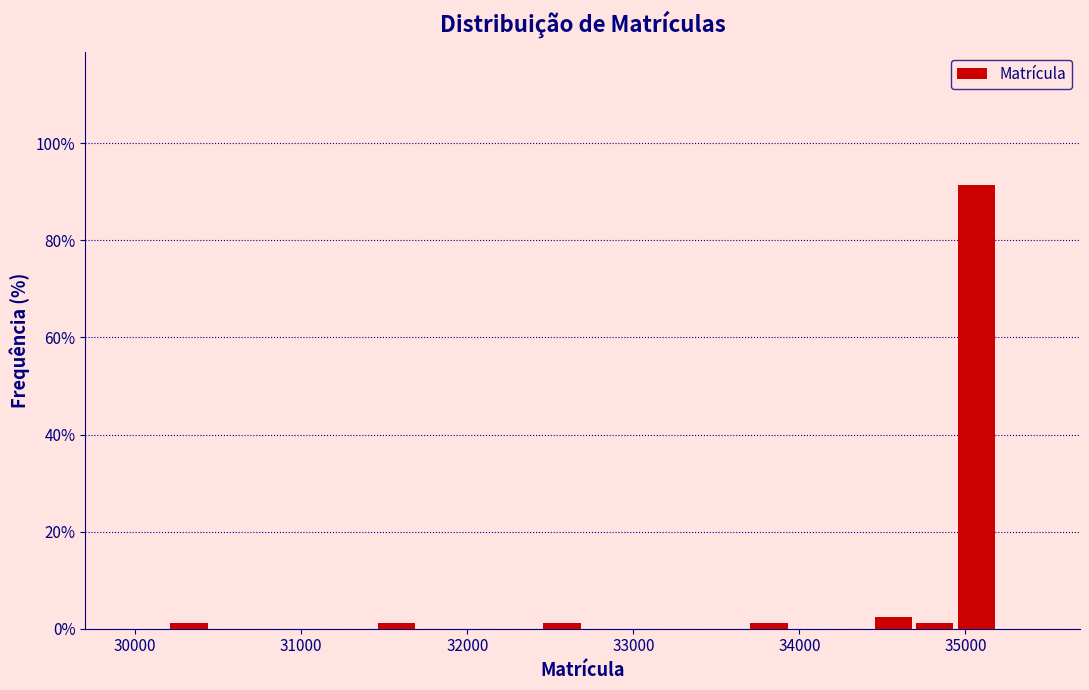

Read against the x-axis, roughly where is the centre of the tallest bar?

35100